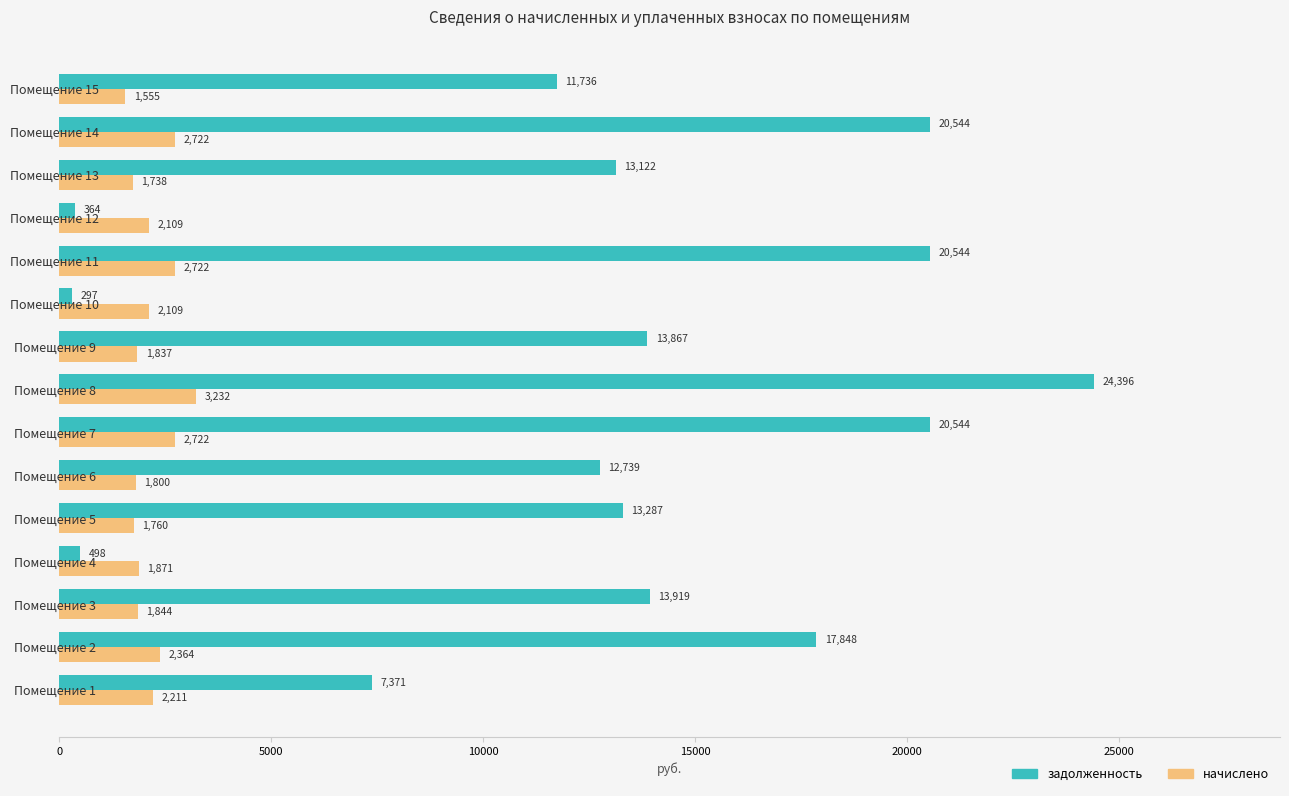

What is the highest value of the задолженность series?

24396.0